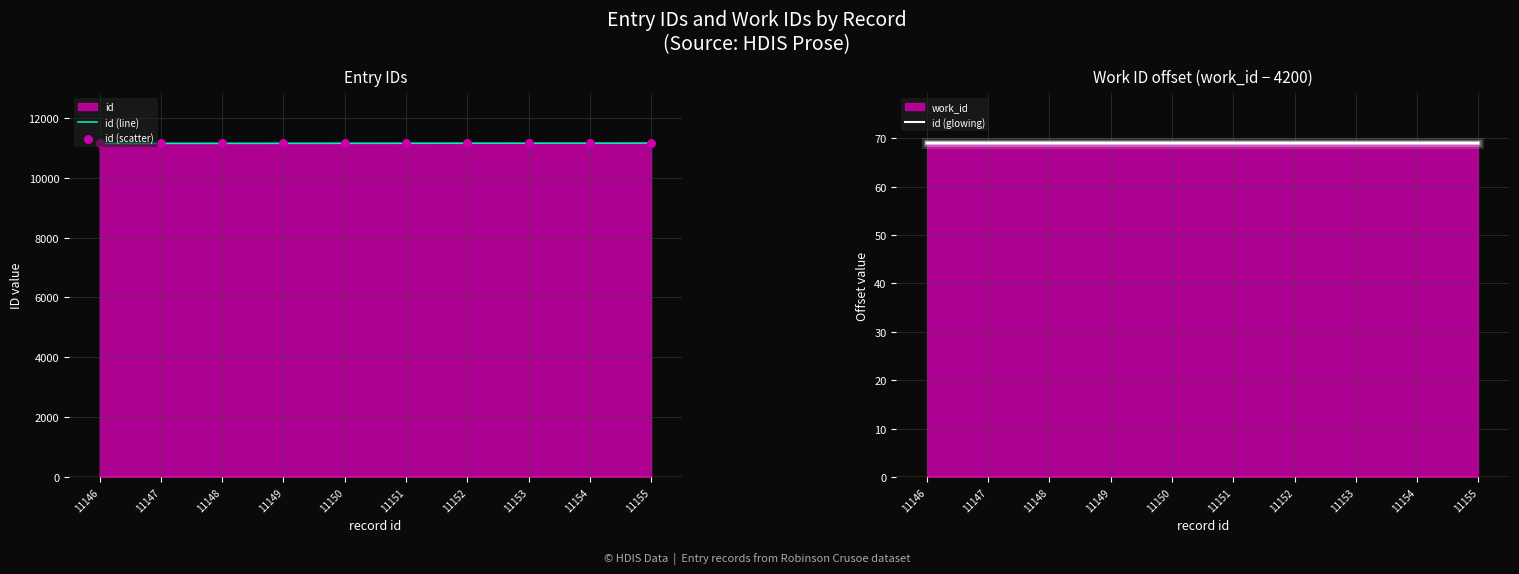

Is it true that id (line) equals 18494 at 11155?

False